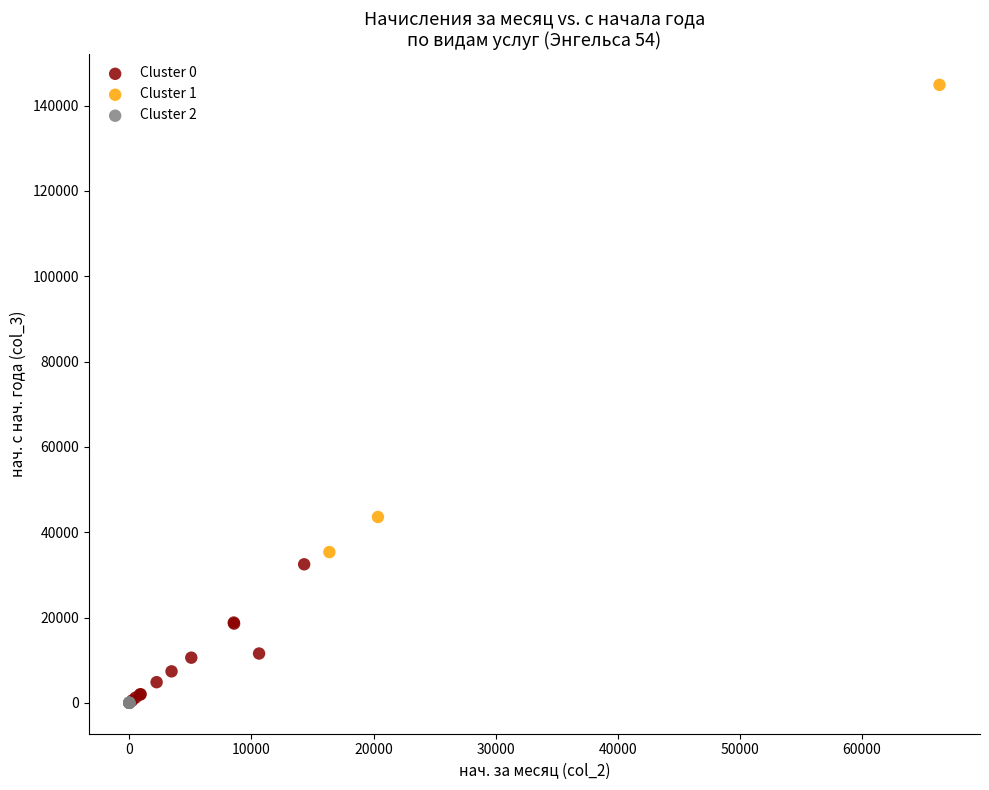

Which series contains the highest Y value?

Cluster 1